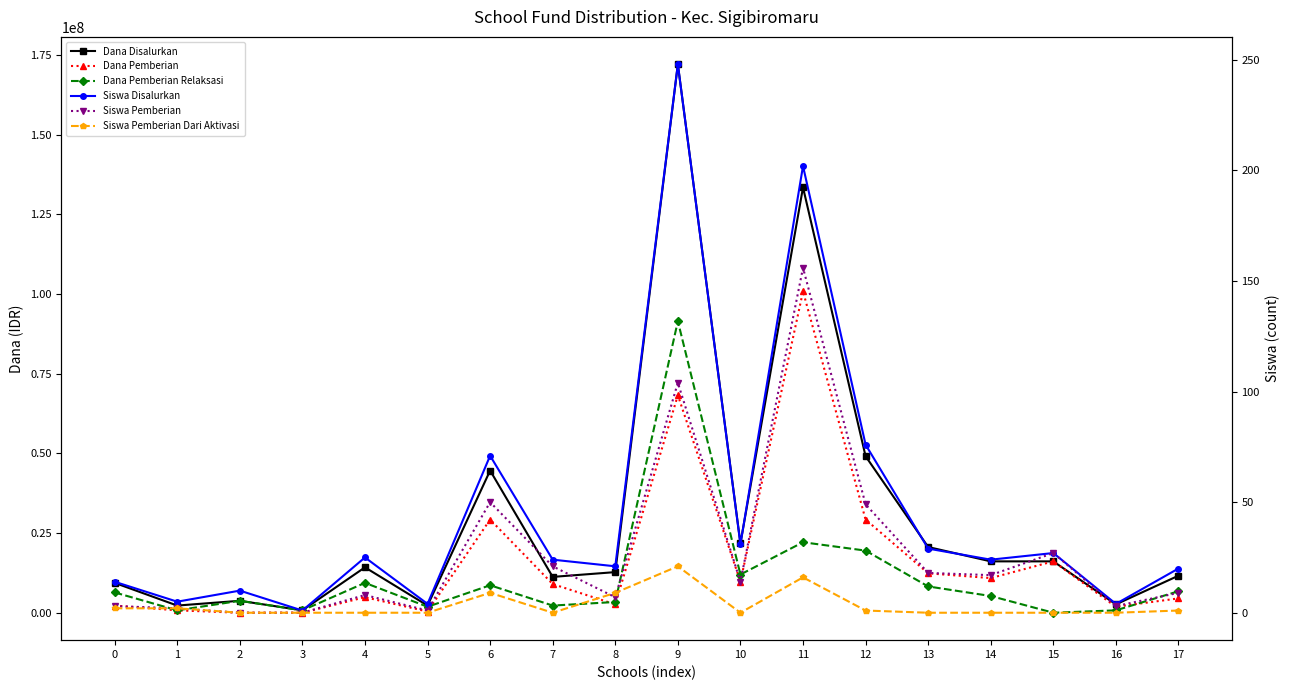

What is the average value of the Siswa Disalurkan series?

46